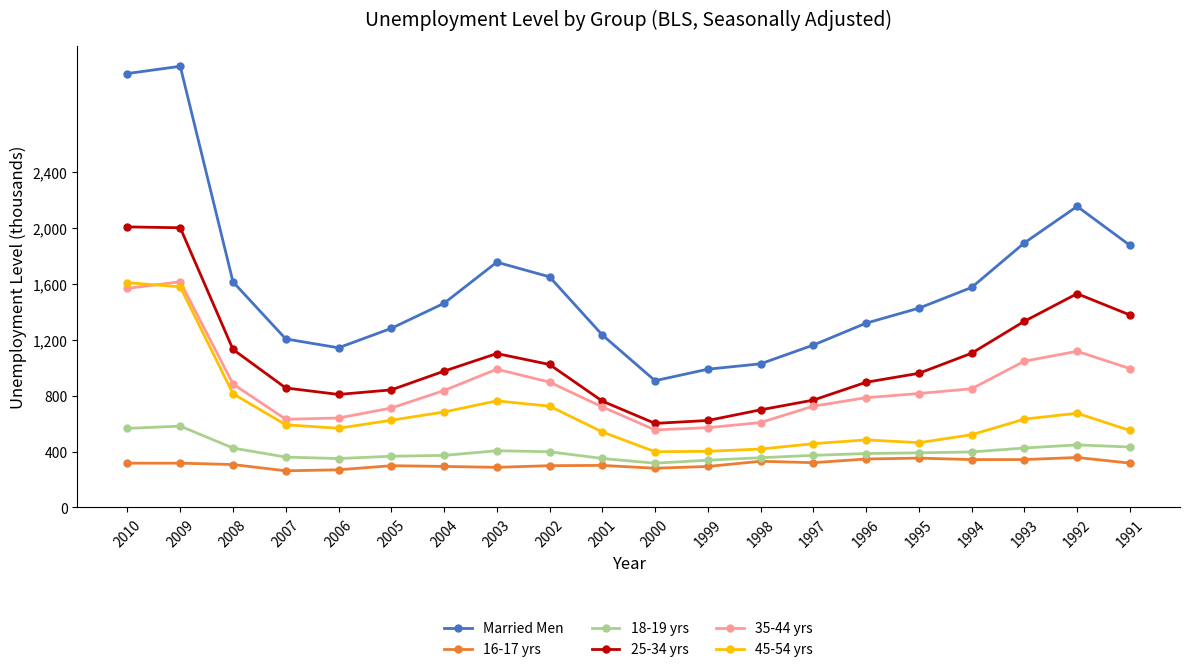

The 25-34 yrs series shows 2008.6 at 2010. True or false?

True